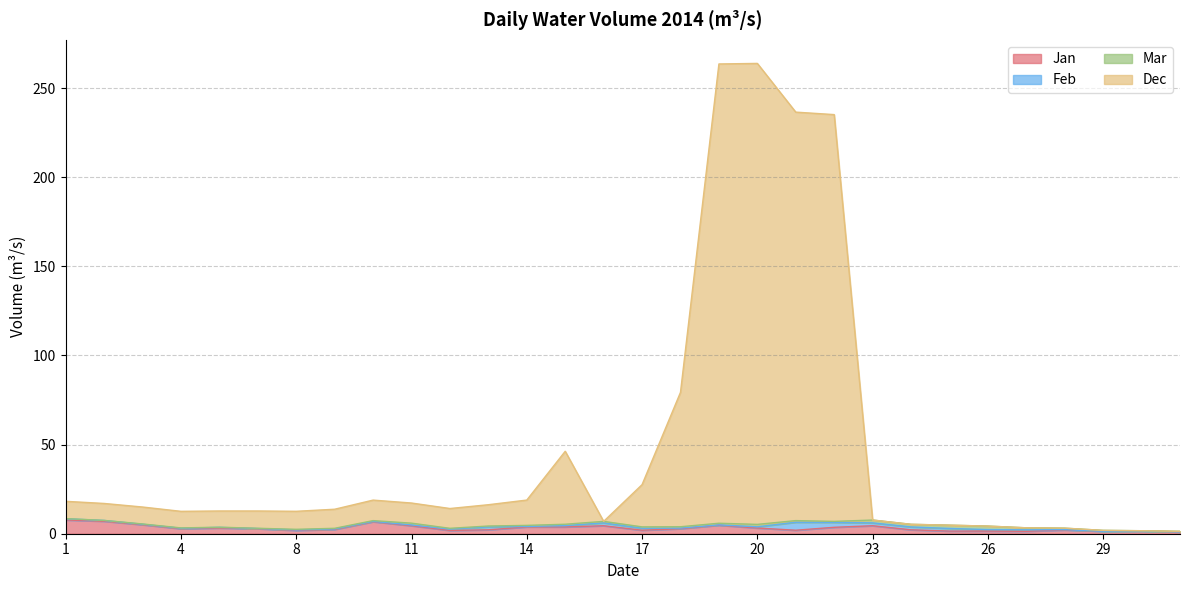

What is the maximum value for Jan?

7.7